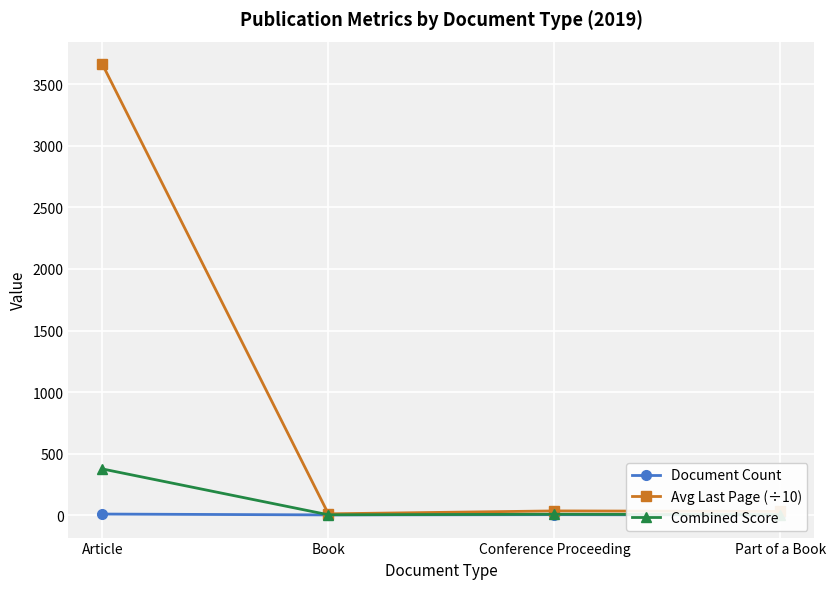

How many interior local peaks does the Avg Last Page (÷10) series have?

1